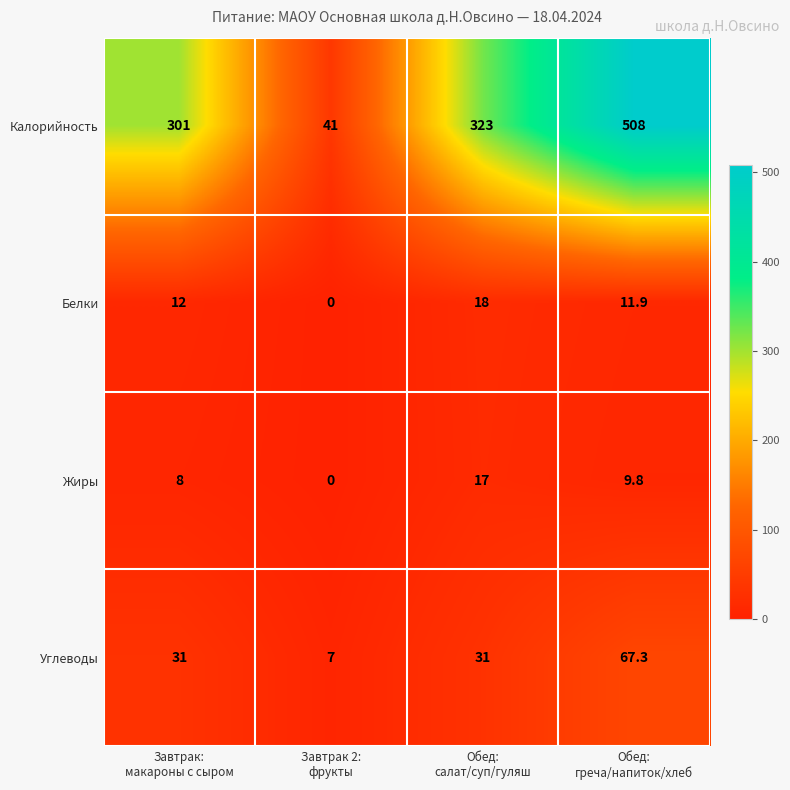

What is the highest value of the Углеводы series?

67.3